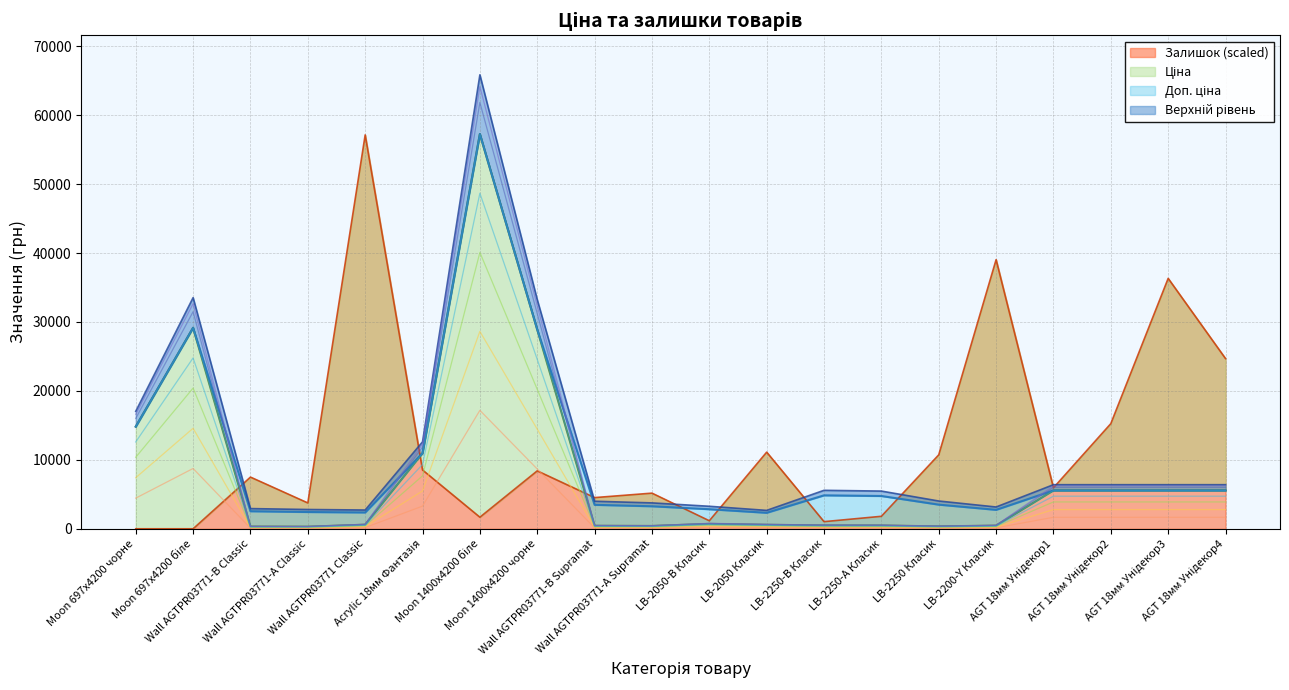

What is the highest value of the Залишок (scaled) series?

57128.8